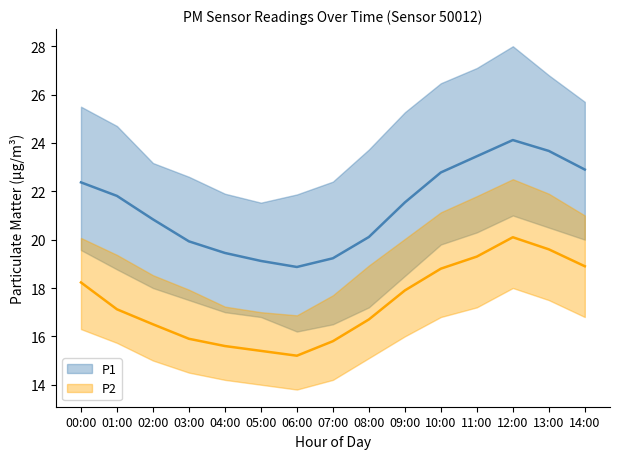

True or false: P2 and P1 cross at least once.

False